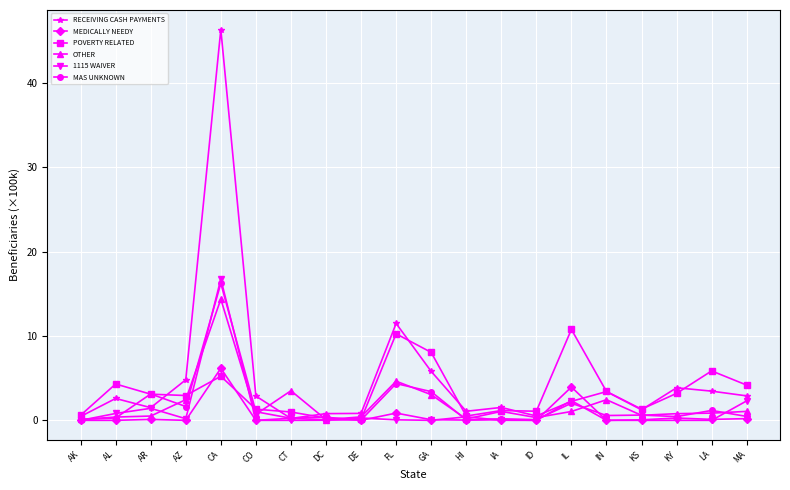

At how many categories does at least one series exceed 38?

1